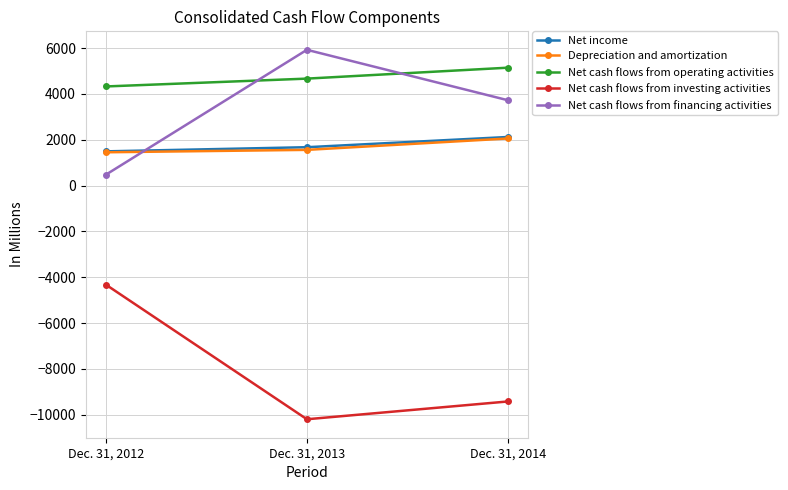

At how many categories does at least one series exceed 2624?

3